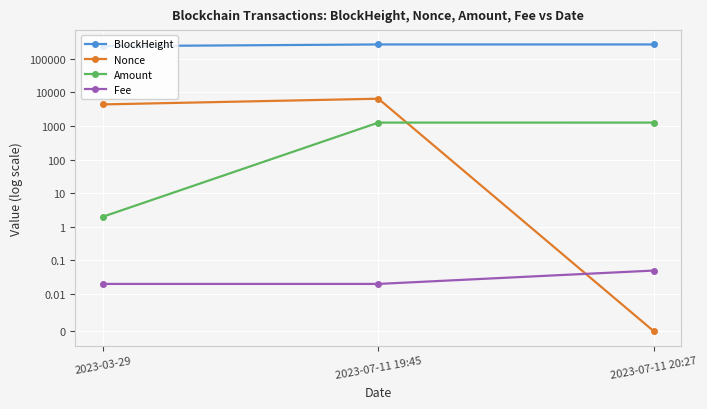

Where is Fee nearest to the value 0?

2023-03-29